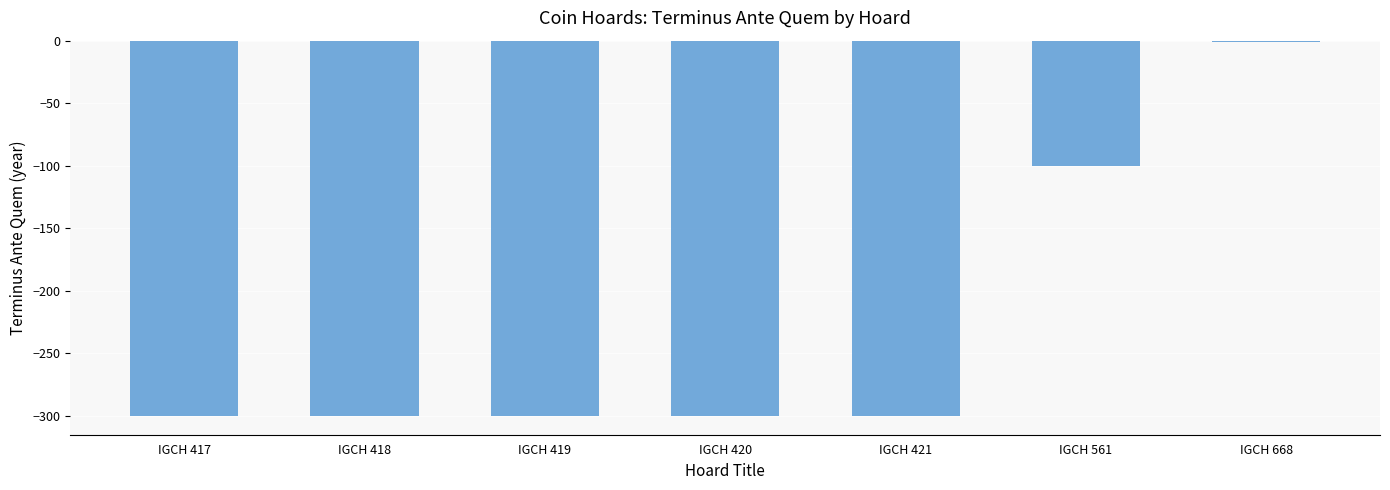

True or false: the data shows -63 at IGCH 421.

False